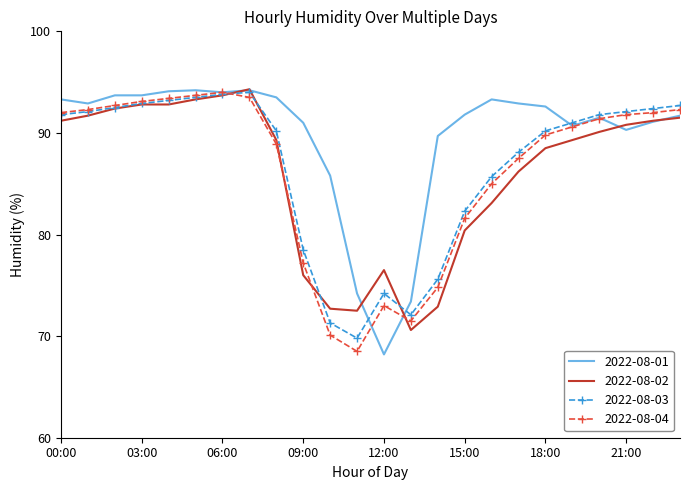

What is the highest value of the 2022-08-01 series?

94.2